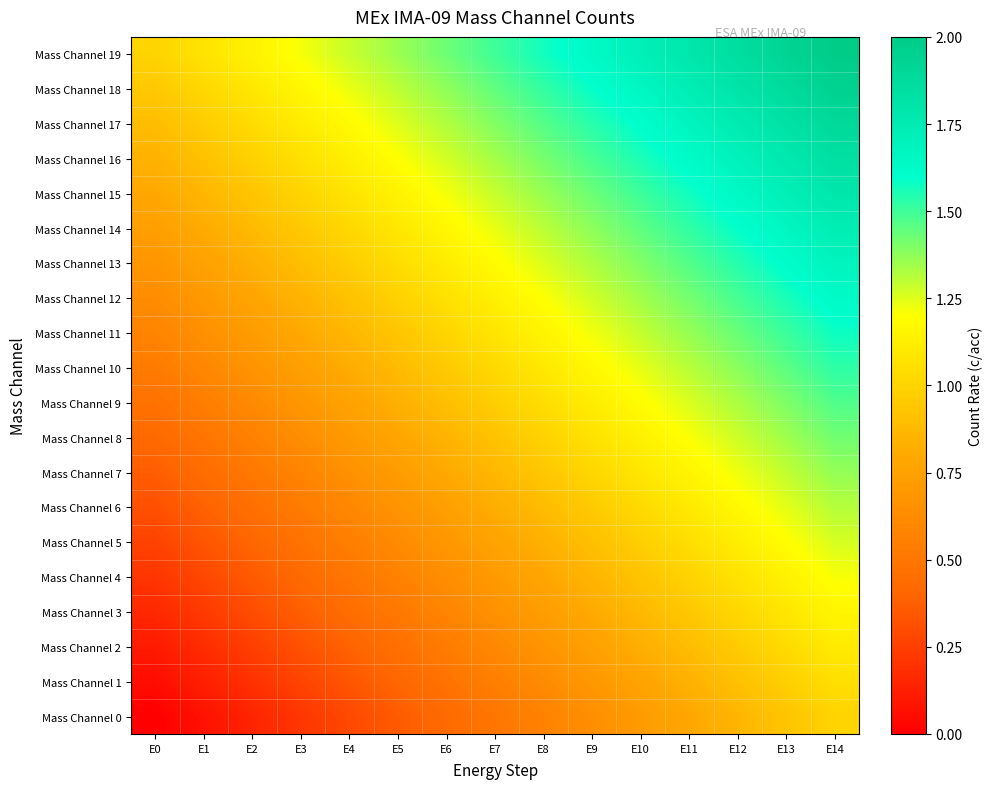

Between E11 and E12, which series saw the biggest shift?

Mass Channel 8